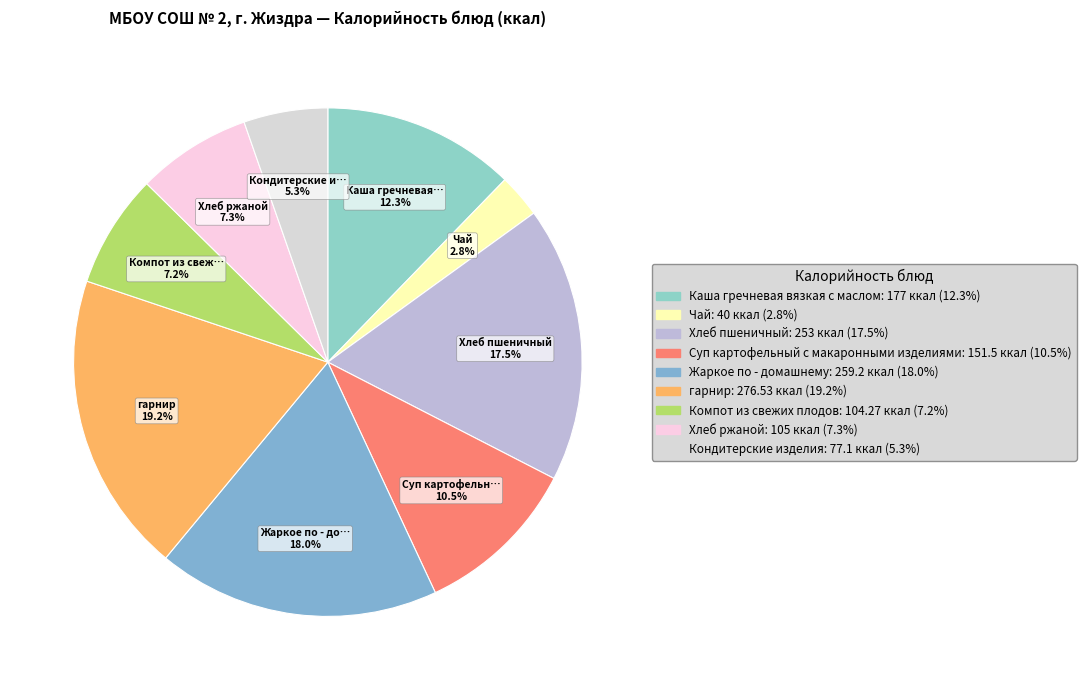

Do Суп картофельный с макаронными изделиями and Каша гречневая вязкая с маслом together represent more than half of the pie?

No